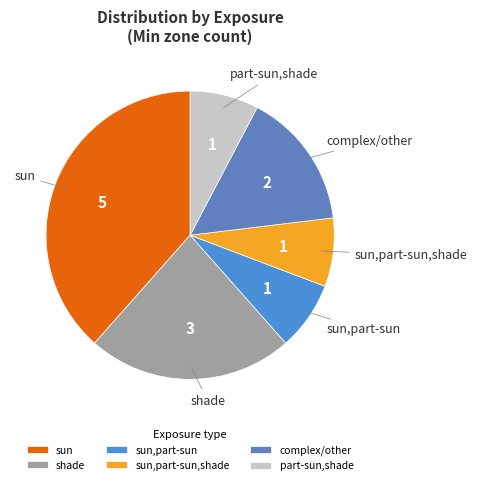

How many slices are in this pie chart?

6